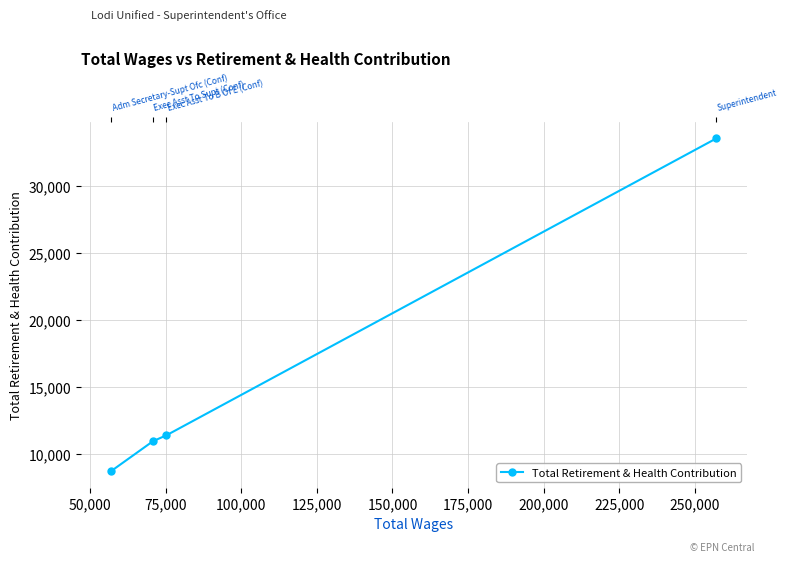

What is the average value?

16148